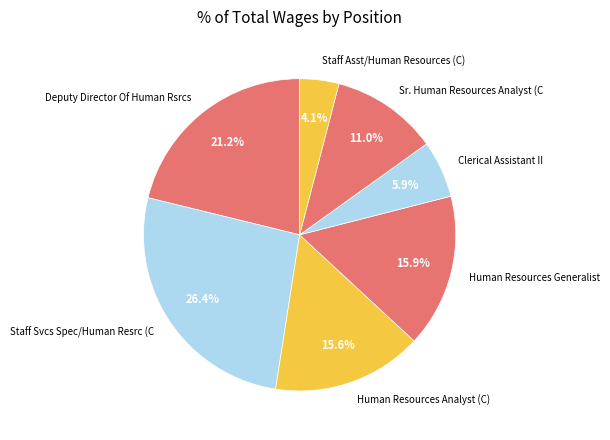

Does Sr. Human Resources Analyst (C represent more than half of the total?

No